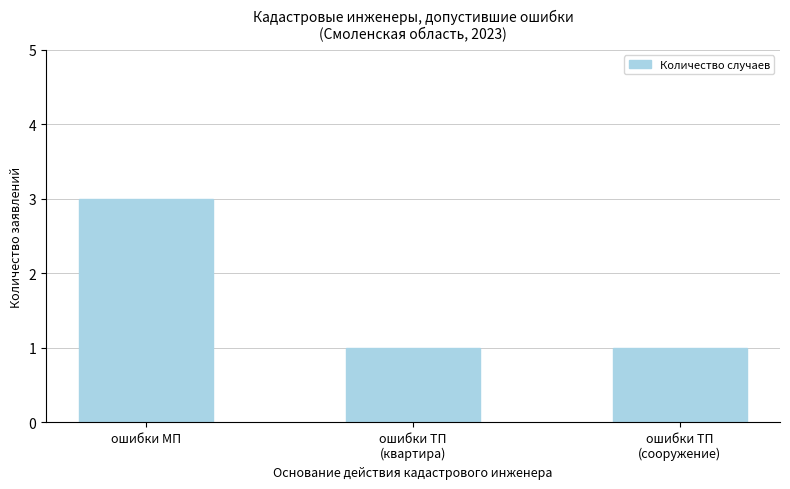

Reading left to right, what are all the values shown in this chart?

3	1	1